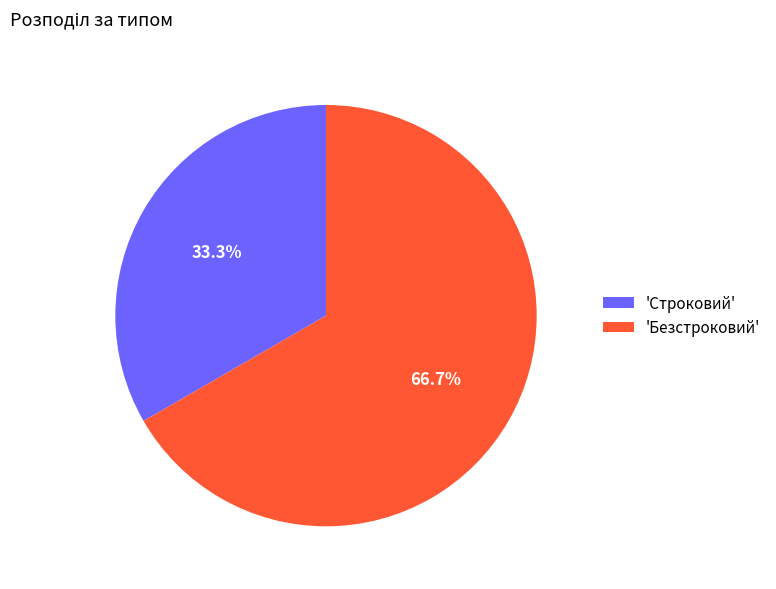

Rank the categories by value from highest to lowest.

'Безстроковий', 'Строковий'